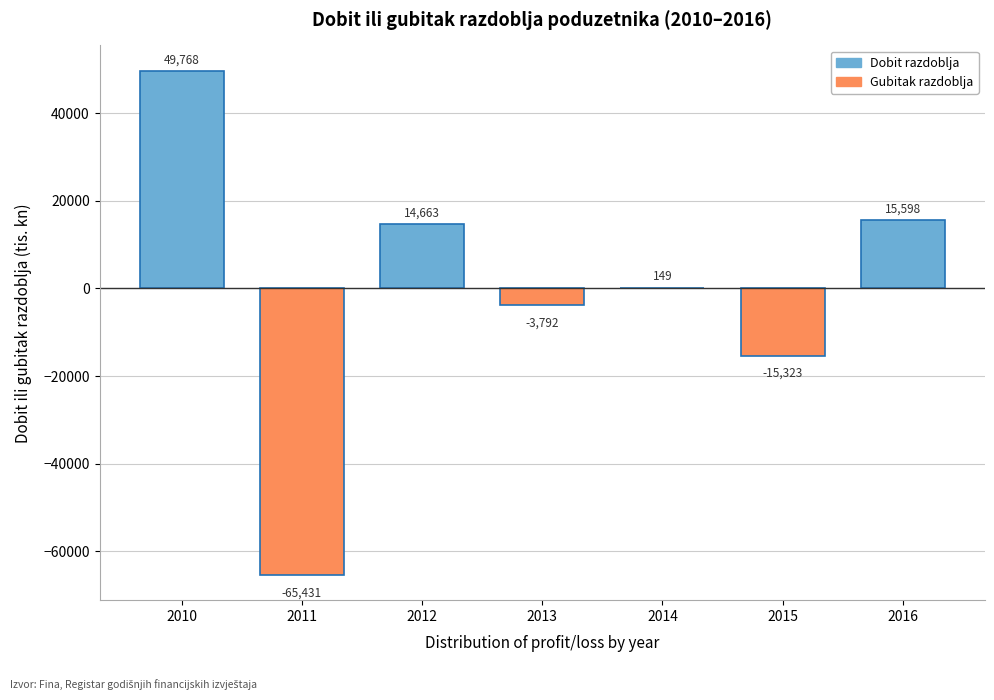

Which has a higher value, 2013 or 2015?

2013